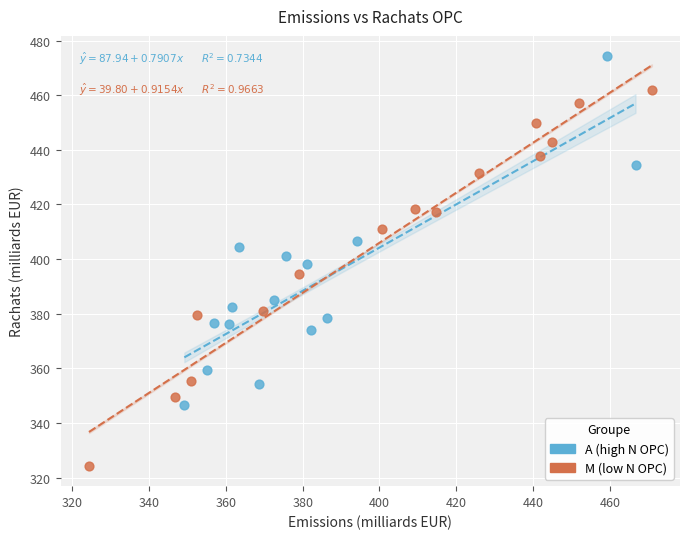

Which series contains the lowest Y value?

M (low N OPC)